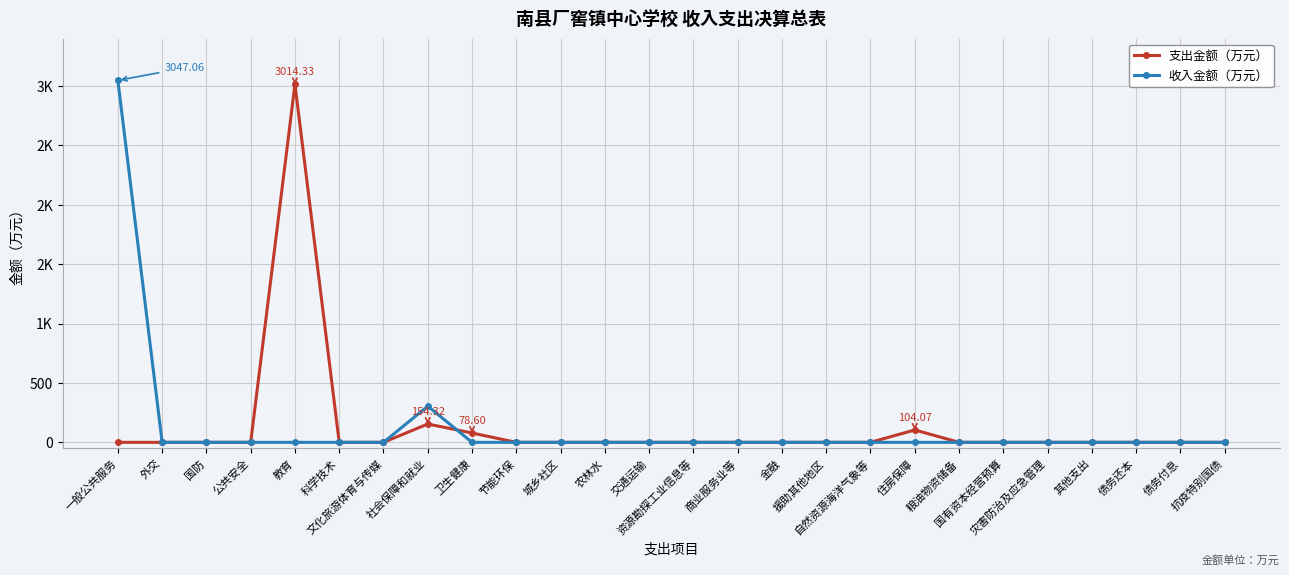

At how many categories does at least one series exceed 467?

2